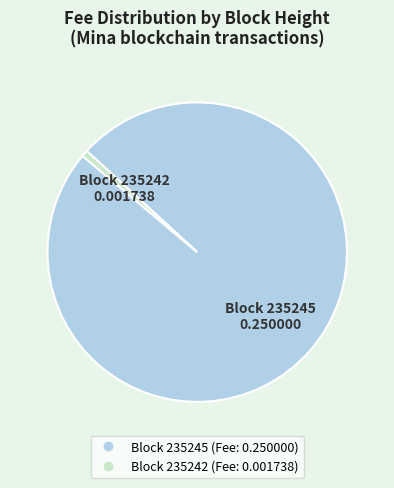

Is there any slice that represents more than half of the pie?

Yes